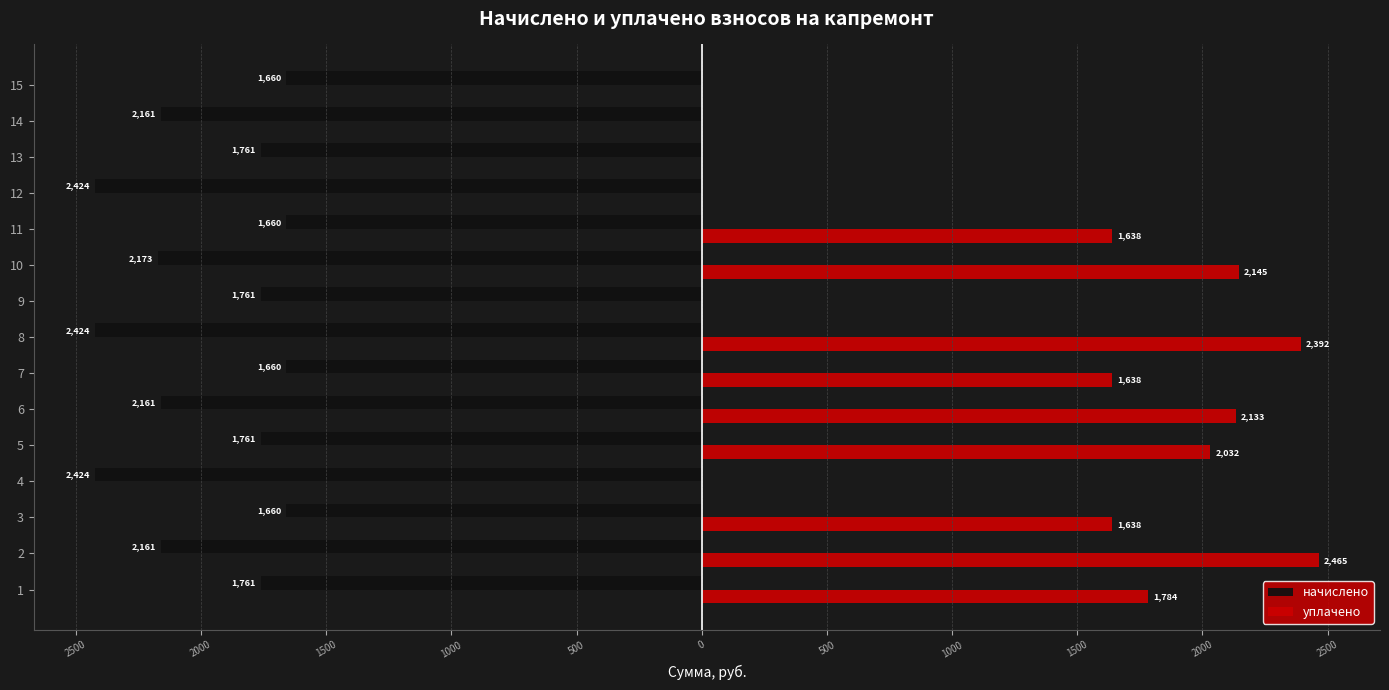

What are all the series names shown in the legend?

начислено, уплачено